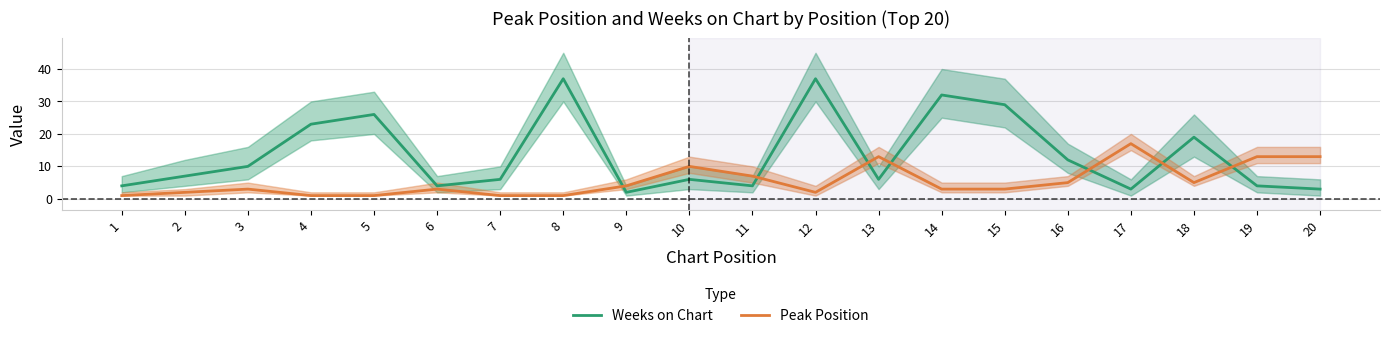

True or false: Weeks on Chart and Peak Position intersect in this chart.

True